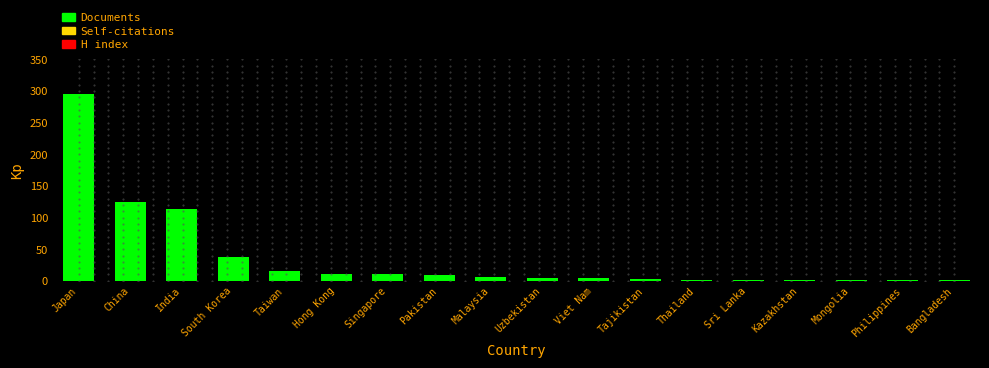

What is the maximum value shown in the chart?

296